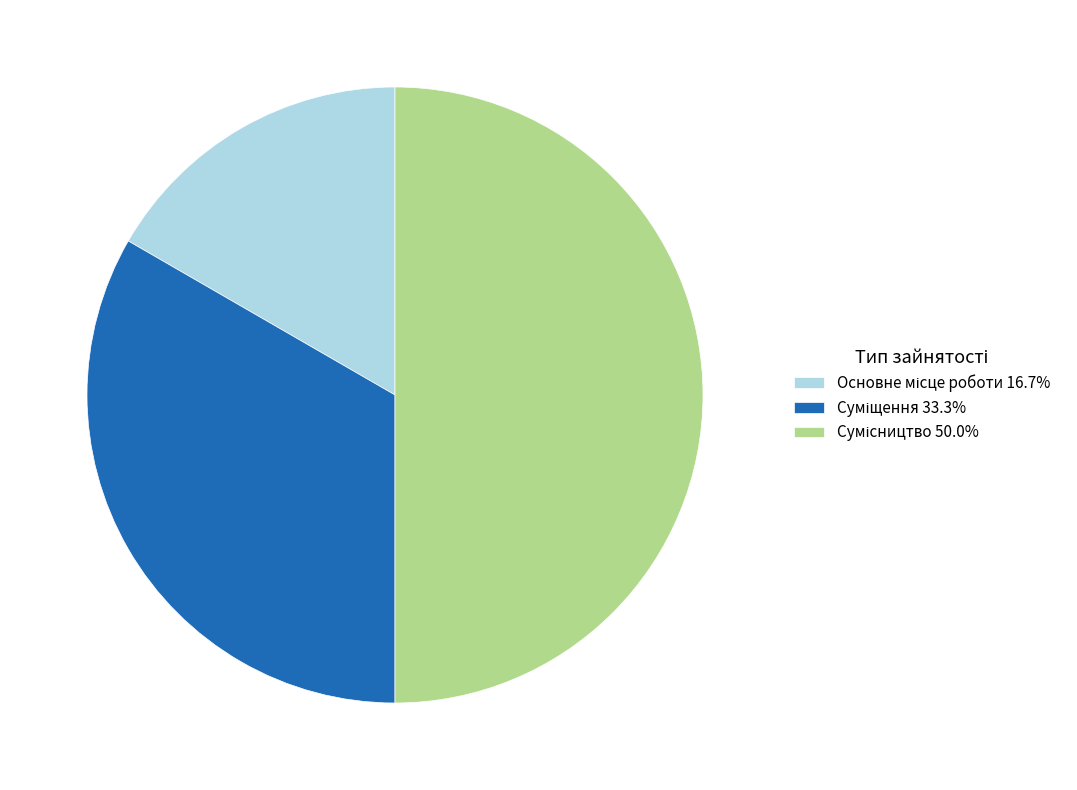

To the nearest percent, what is the combined percentage of Основне місце роботи and Сумісництво?

67%